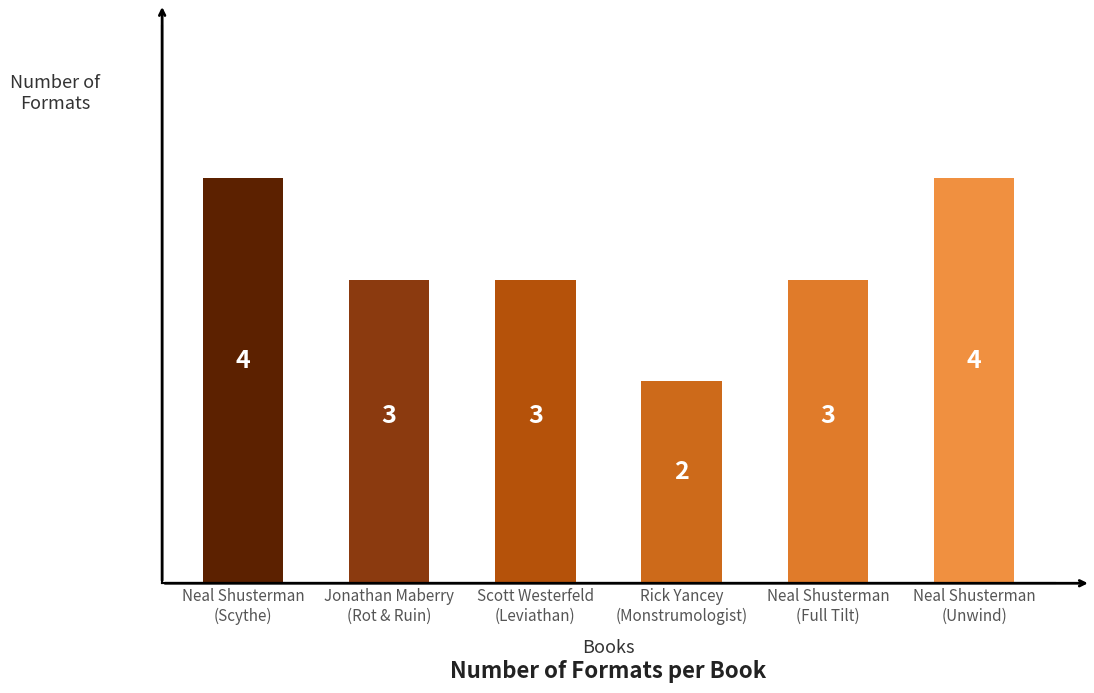

Is it true that the value at Neal Shusterman
(Full Tilt) is 2?

False